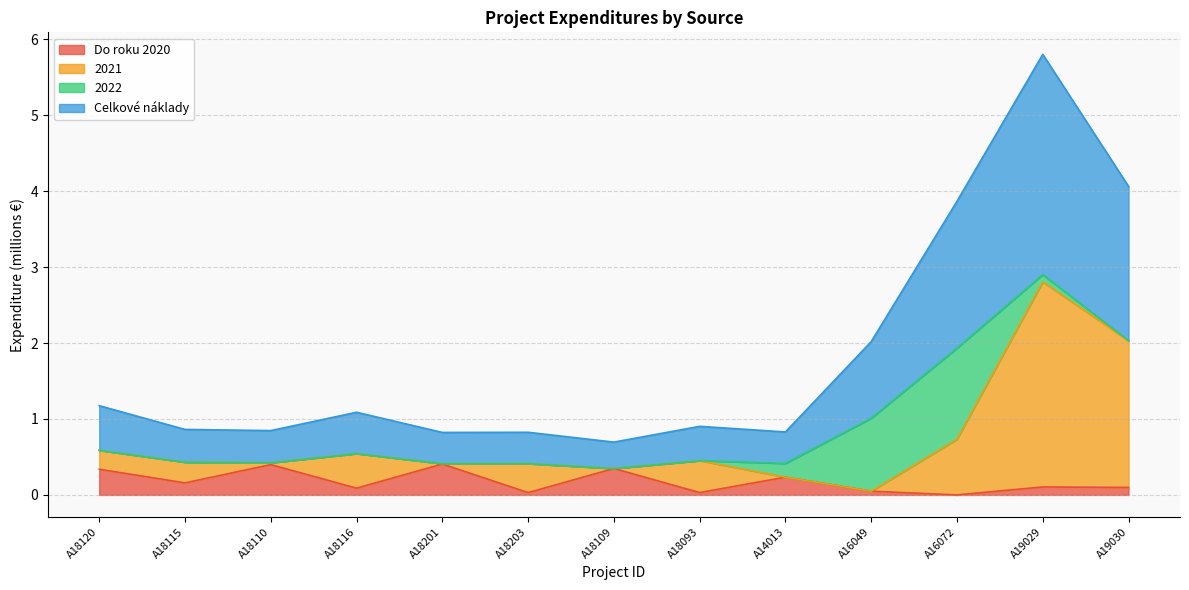

True or false: Do roku 2020 has a value of 0.0 at A16049.

True